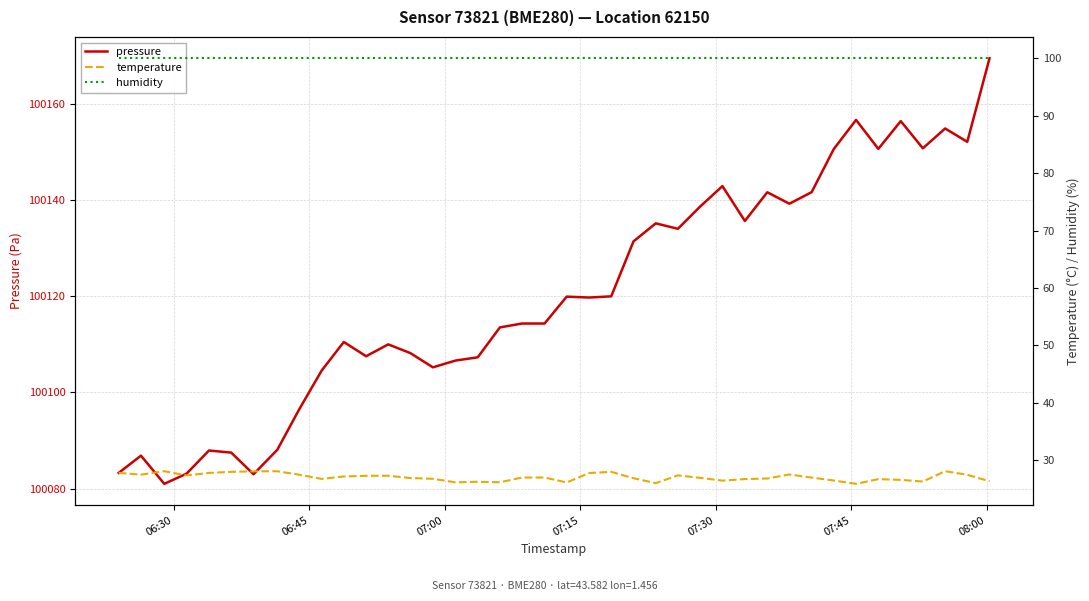

What is the maximum value for pressure?

100169.6